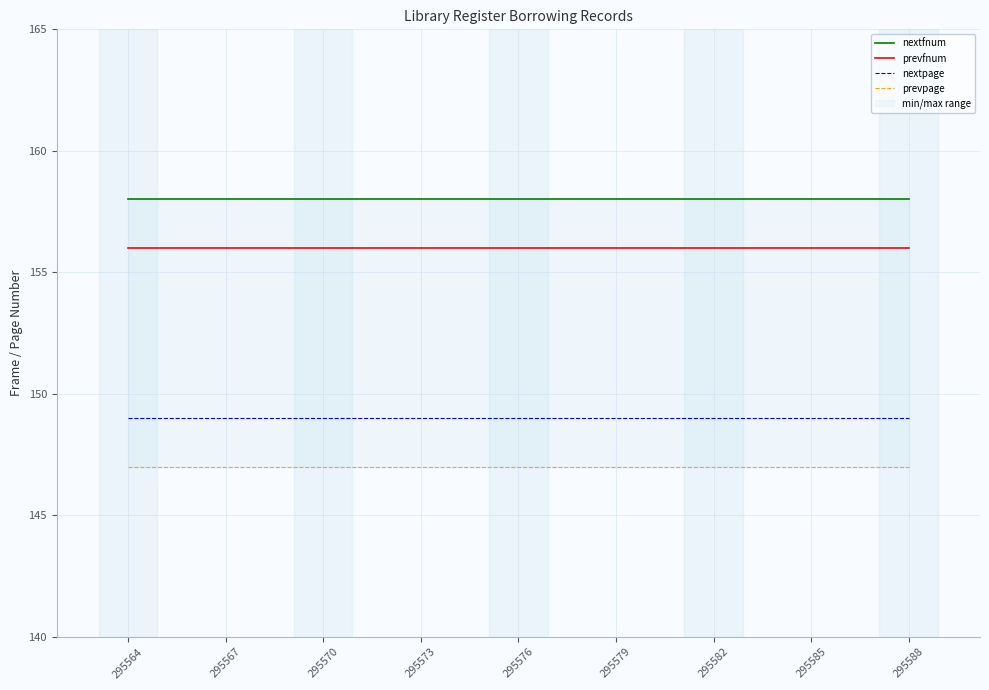

At how many categories does at least one series exceed 152?

9